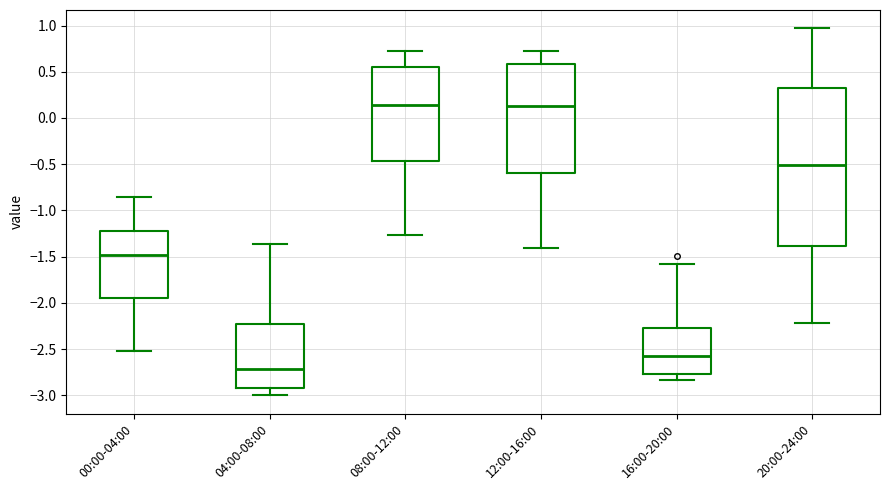

Where does the median line of the box for 00:00-04:00 sit on the y-axis? The values are not printed on the chart, so give them approximately, as read against the axis.

-1.50